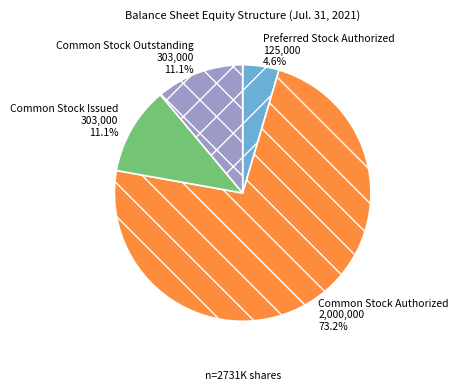

How many slices are in this pie chart?

4